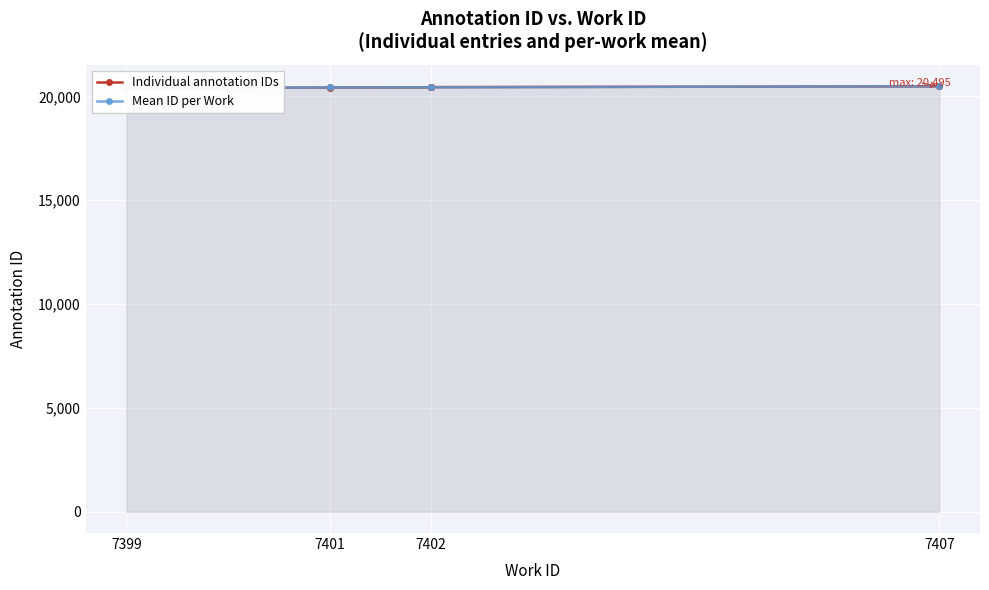

What is the greatest value displayed?

20495